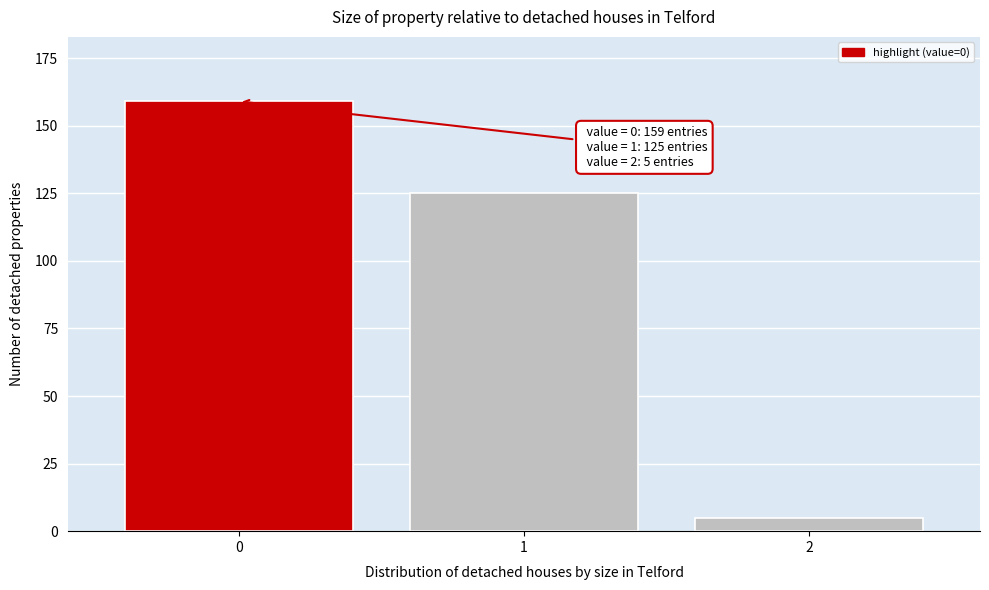

Reading left to right, what are all the values shown in this chart?

0=159	1=125	2=5